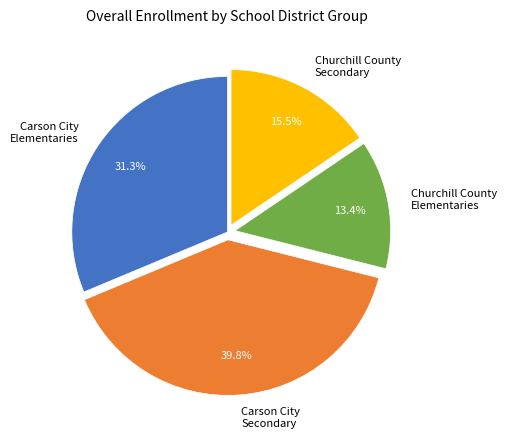

What is the ratio of the value at Churchill County Elementaries to the value at Carson City Secondary?

0.3